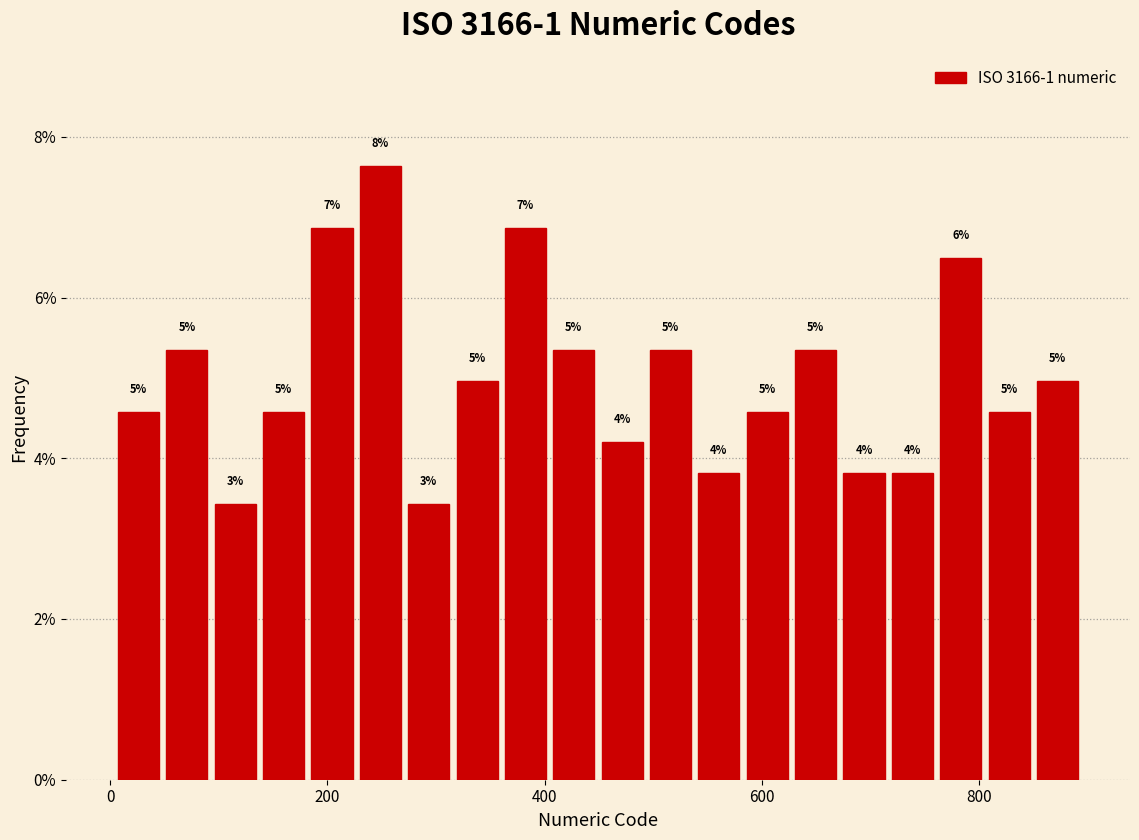

Read against the x-axis, roughly where is the centre of the tallest bar?

240